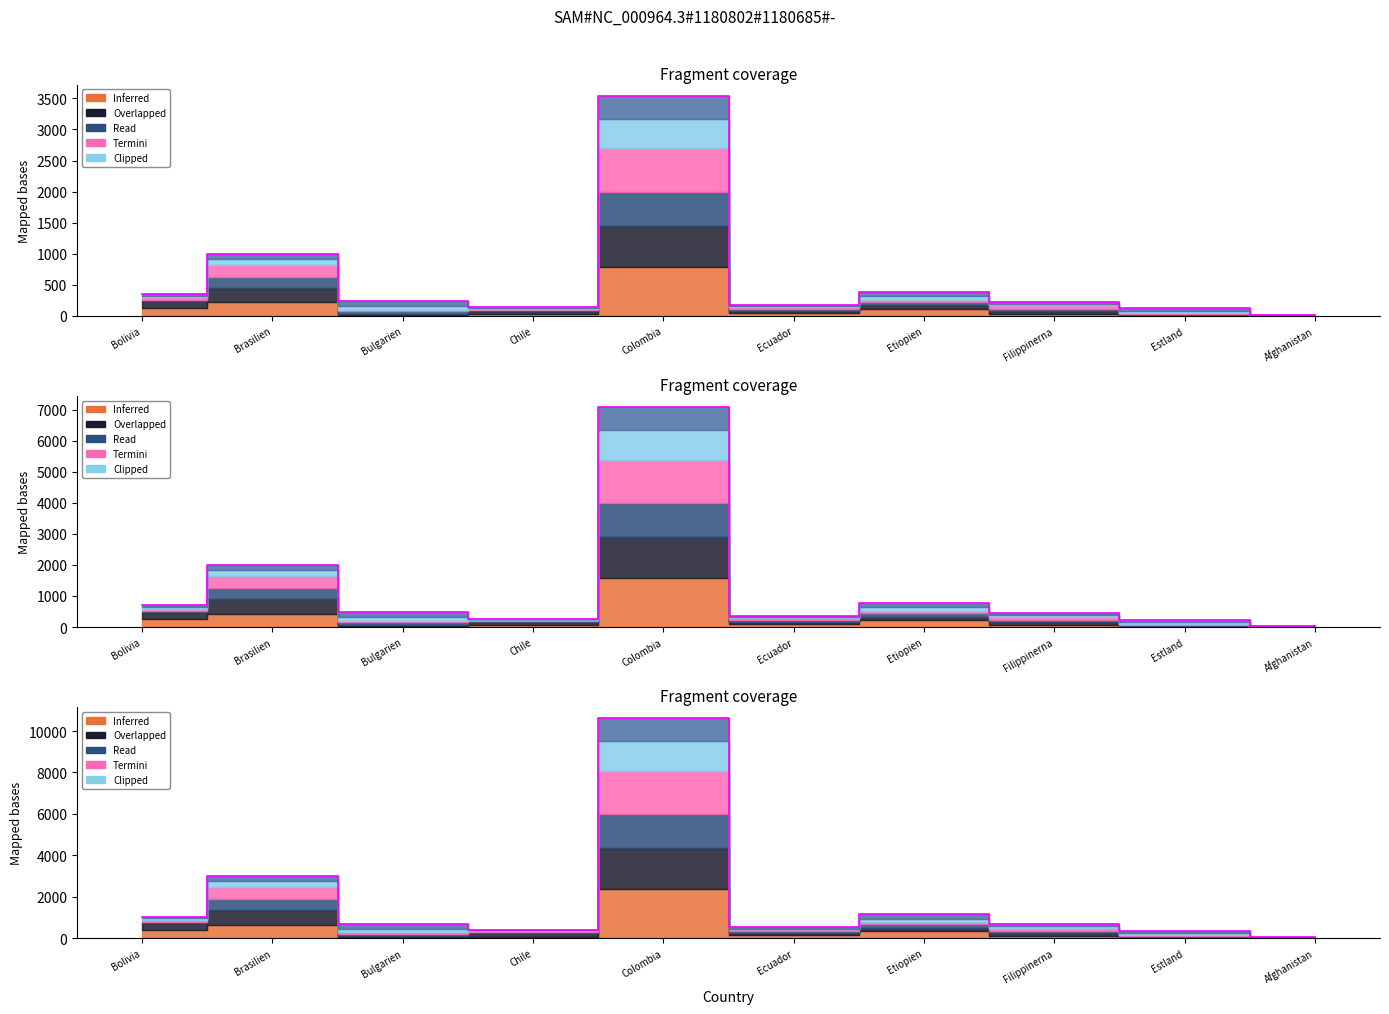

How many interior local valleys does the 1992 series have?

2